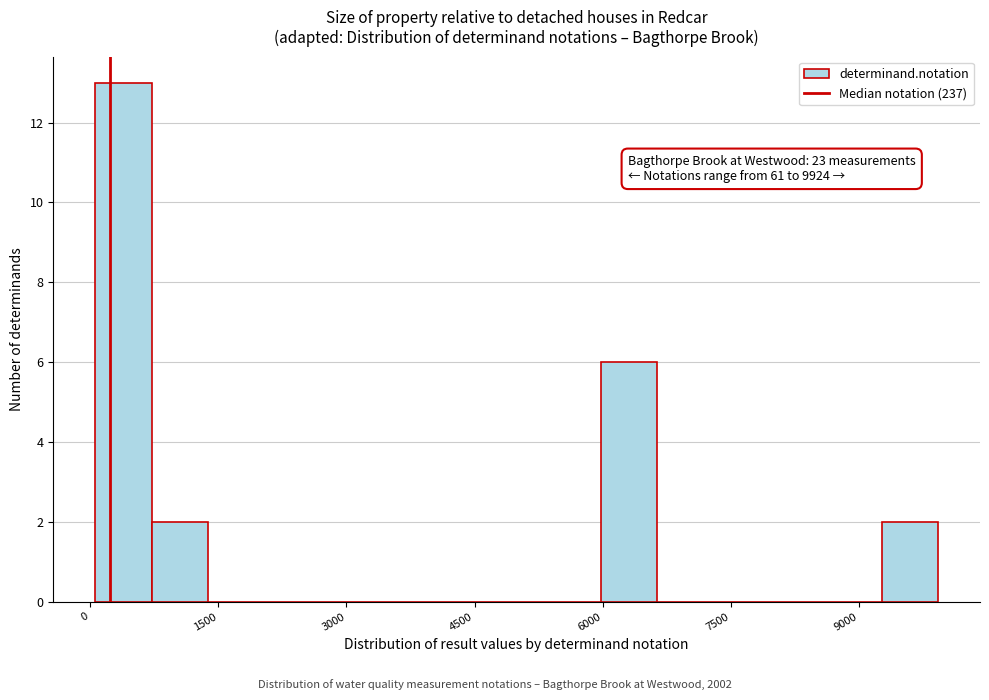

Read against the x-axis, roughly where is the centre of the tallest bar?

400